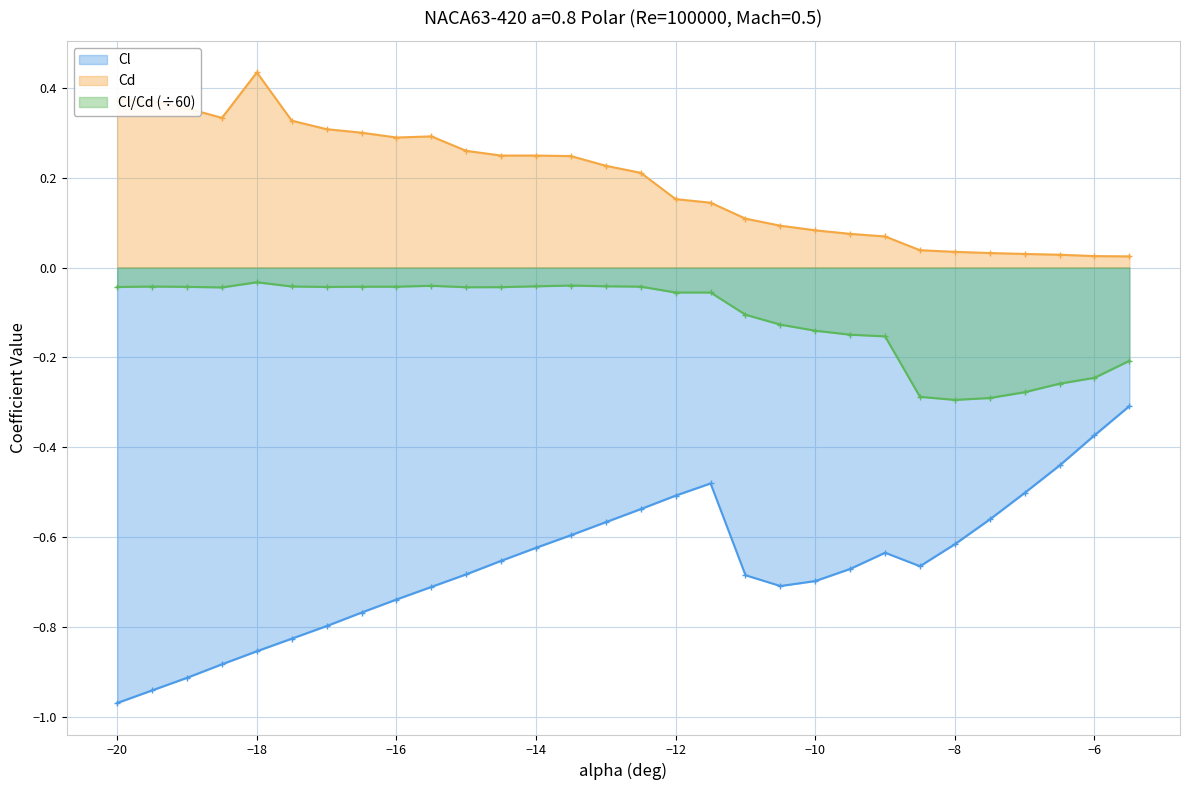

True or false: Cd and Cl intersect in this chart.

False